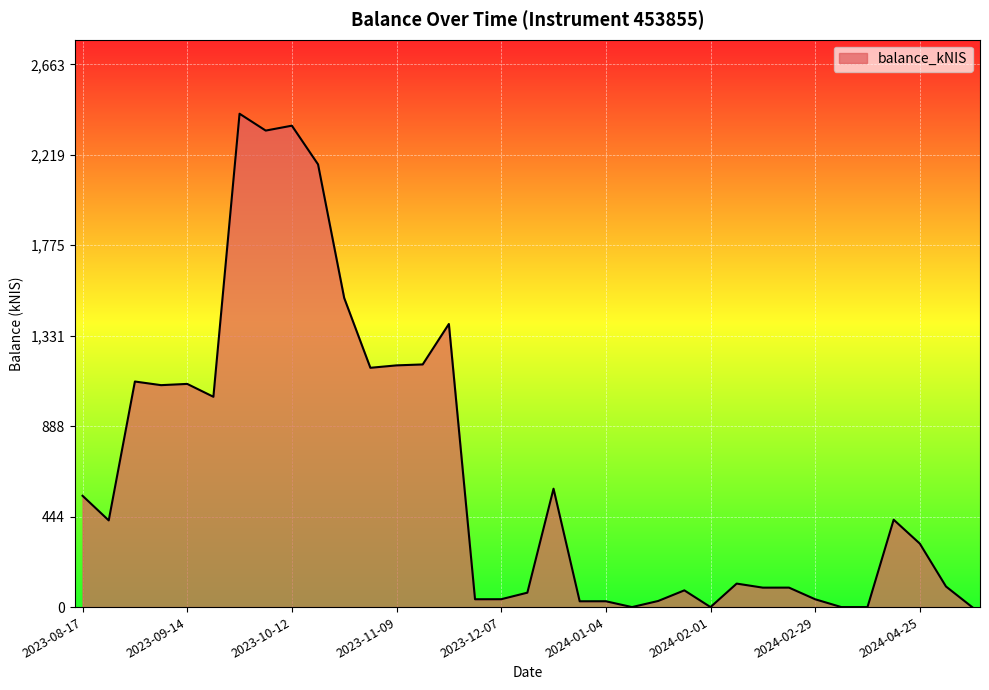

What is the greatest value displayed?

2420.6